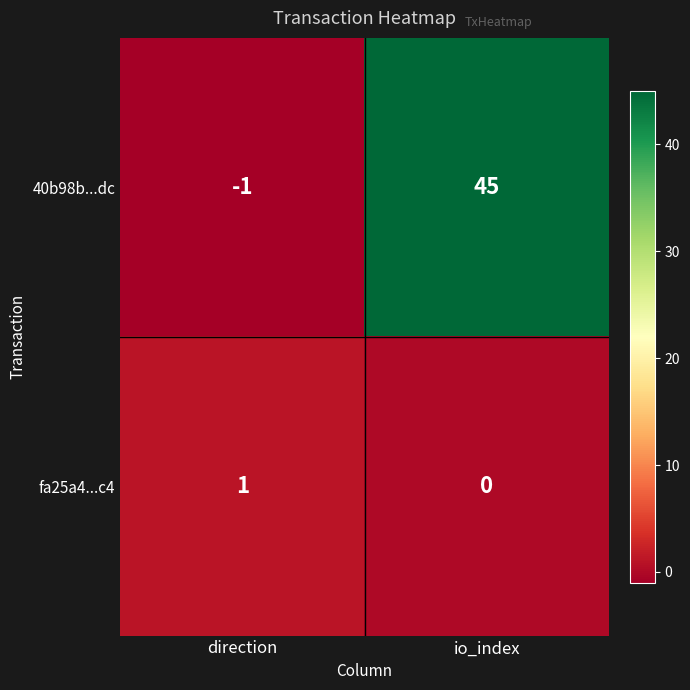

What is the difference between the maximum and minimum values in the 40b98b...dc series?

46